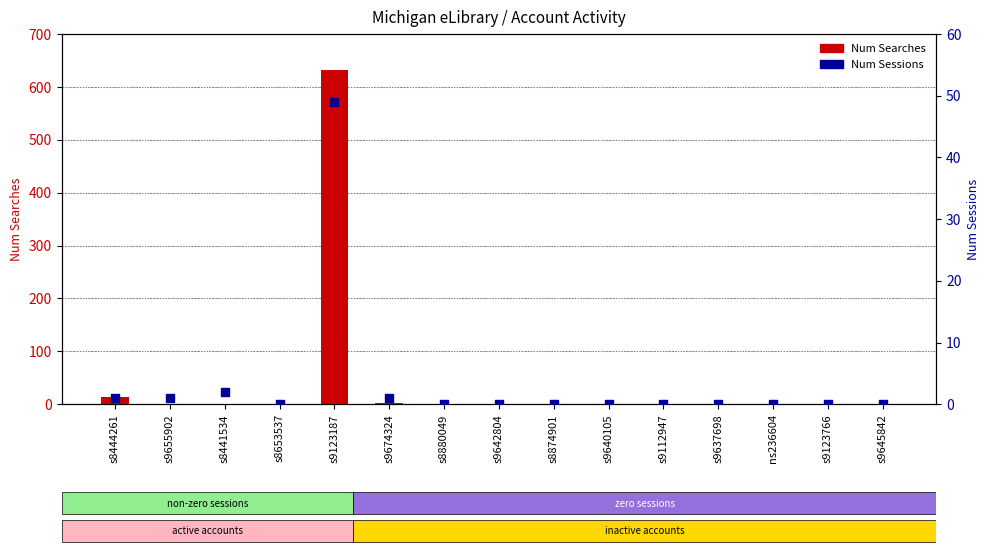

Which series has the largest total across all categories?

Num Searches